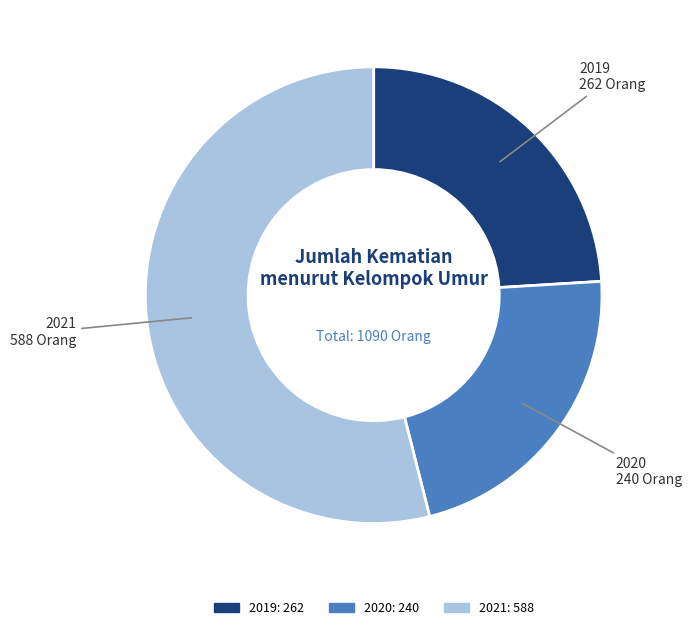

Is the sum of 2020 and 2021 greater than half?

Yes